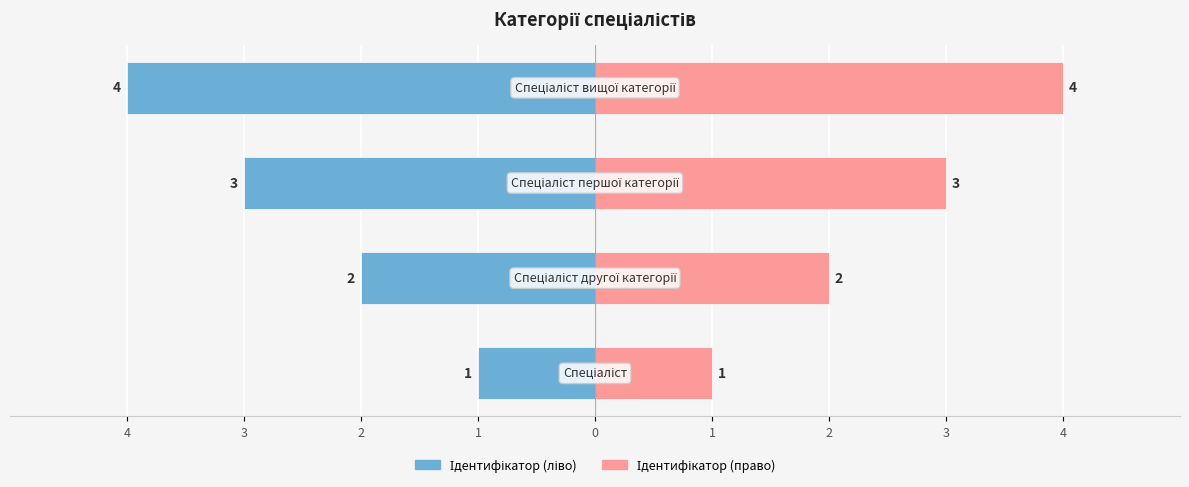

Count the number of data series in this chart.

2